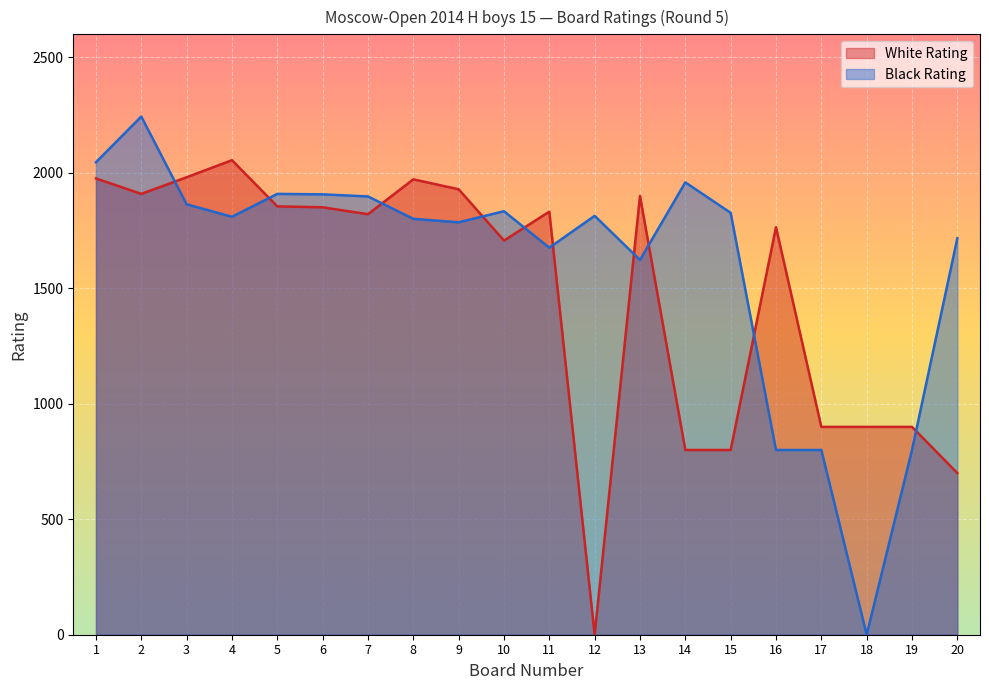

At which category does White Rating reach its first local peak?

4